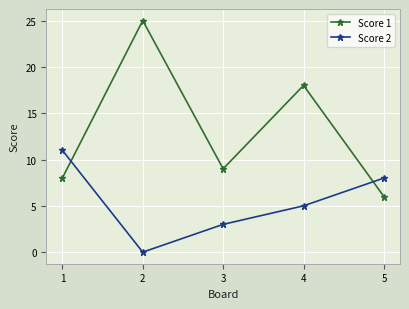

Is the value of Score 1 at 1 greater than the value of Score 2 at 3?

Yes